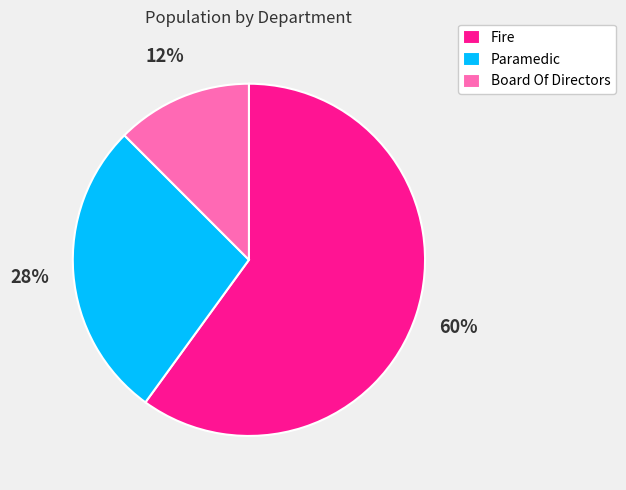

Between Paramedic and Board Of Directors, which is larger?

Paramedic